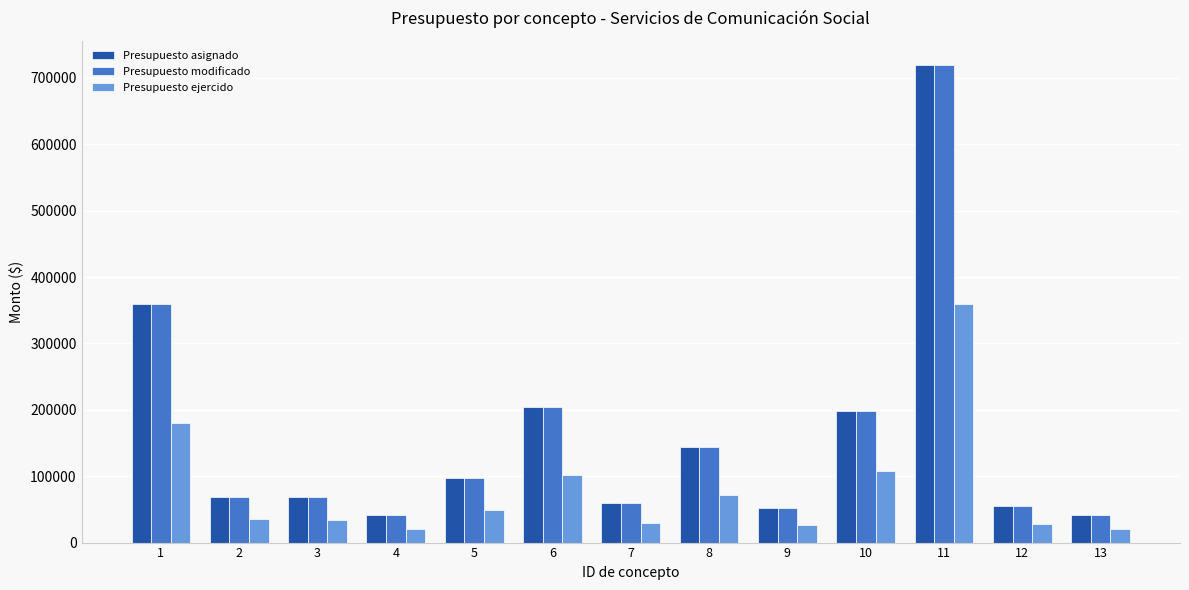

What is the smallest value displayed?

20655